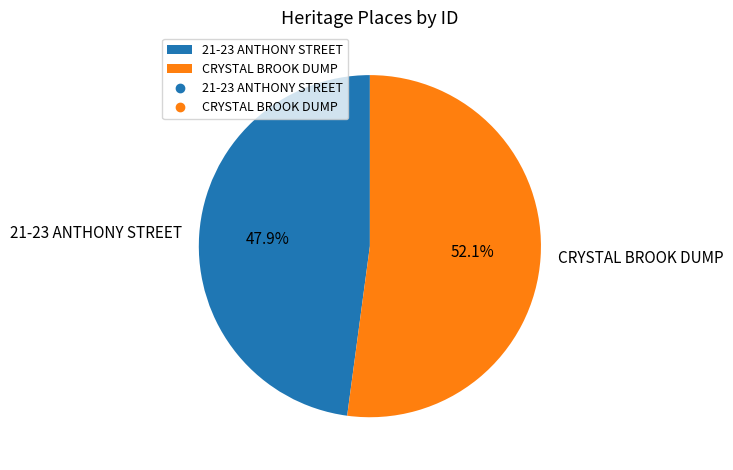

To the nearest percent, what percentage of the pie is CRYSTAL BROOK DUMP?

52%